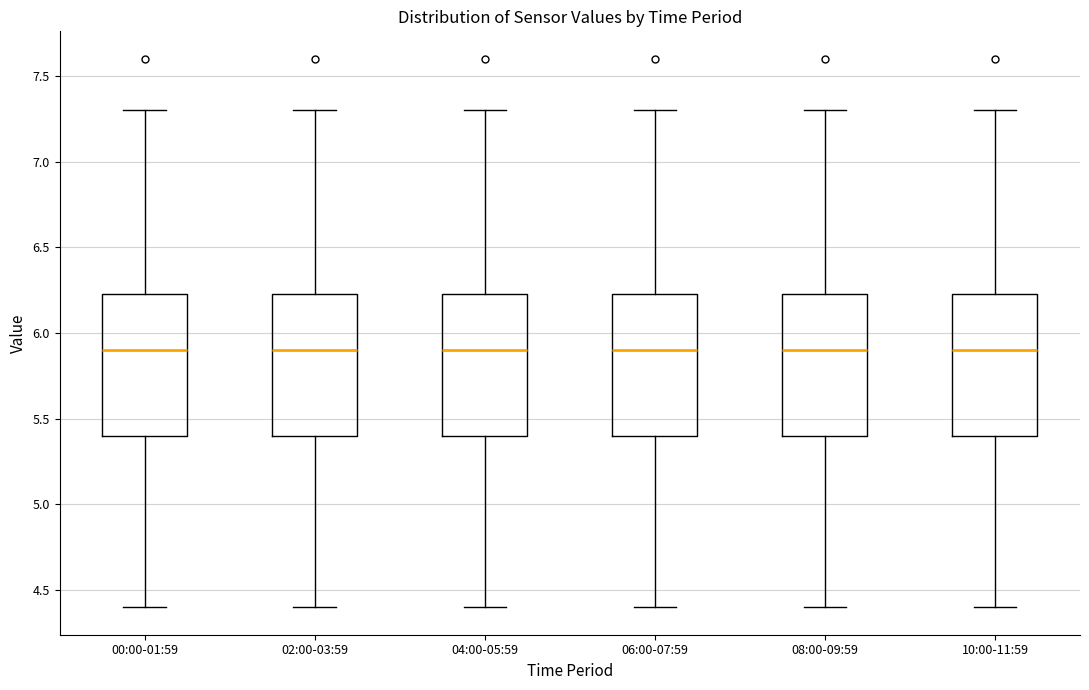

Where does the median line of the box for 06:00-07:59 sit on the y-axis? The values are not printed on the chart, so give them approximately, as read against the axis.

5.90